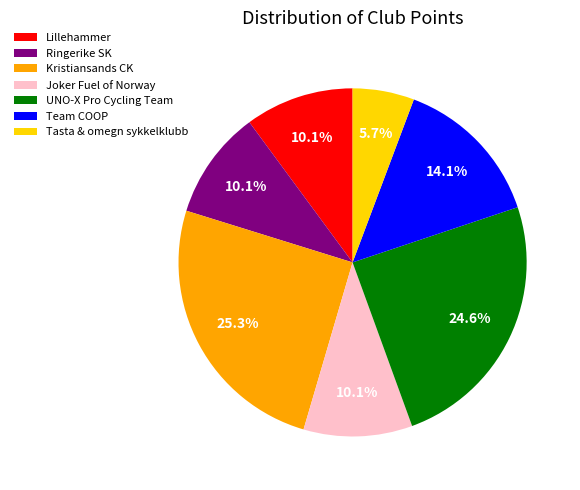

What percentage is NOT represented by Lillehammer?

89.9%